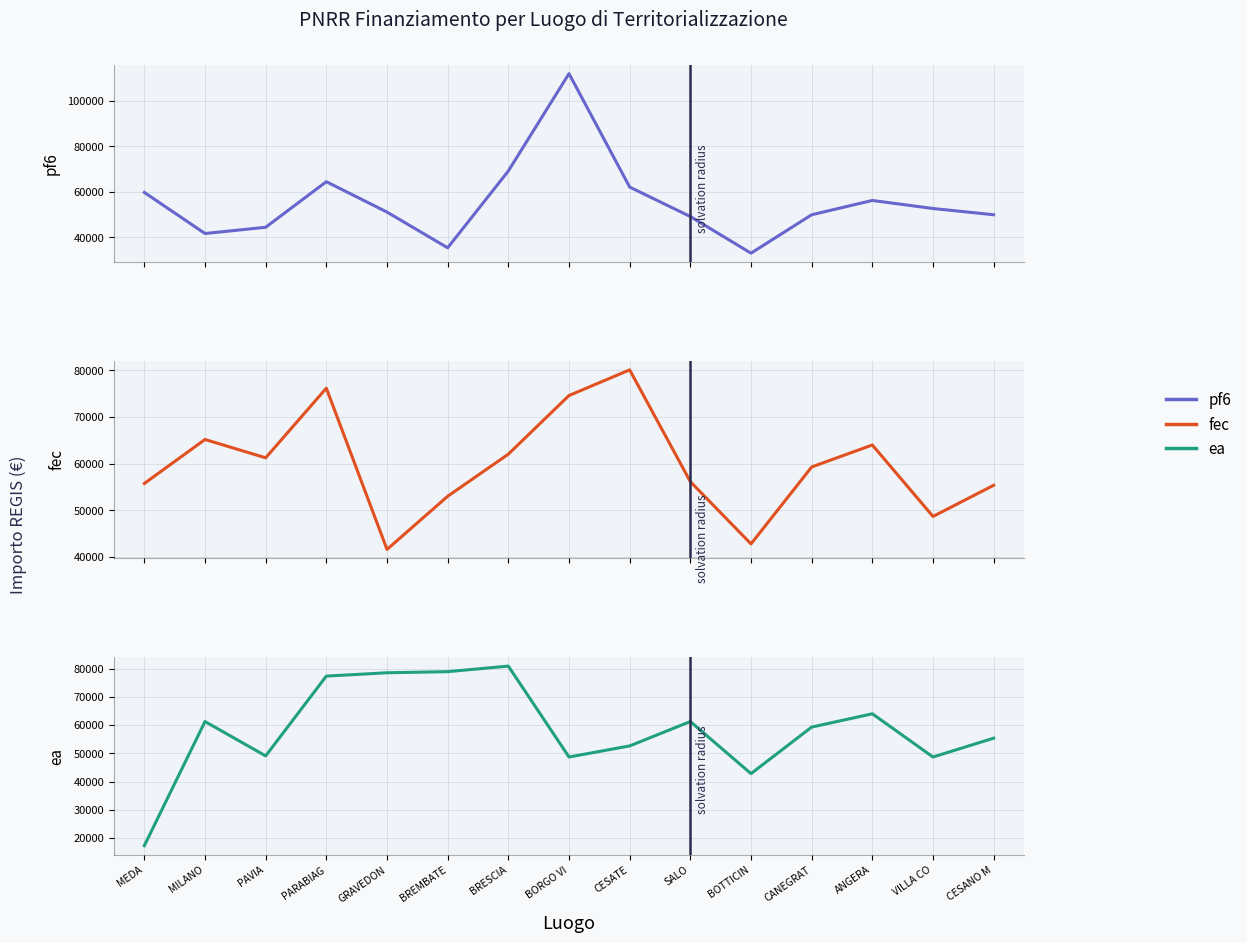

Which series has the largest range (max minus min)?

pf6